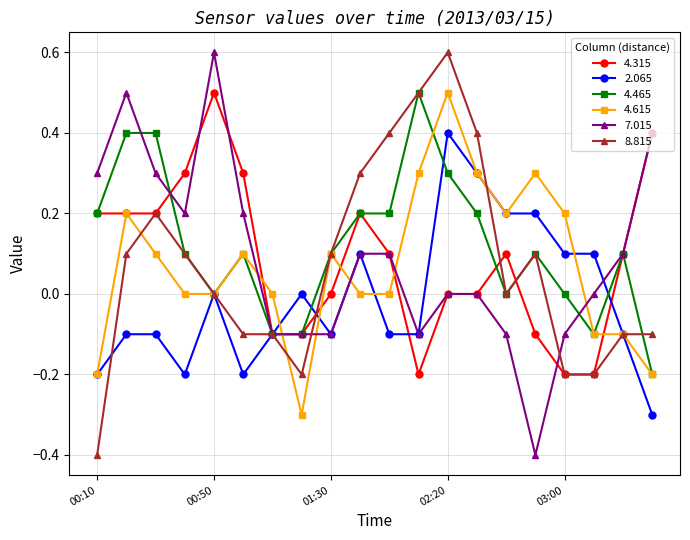

Is this an area chart (filled region under the line)?

No